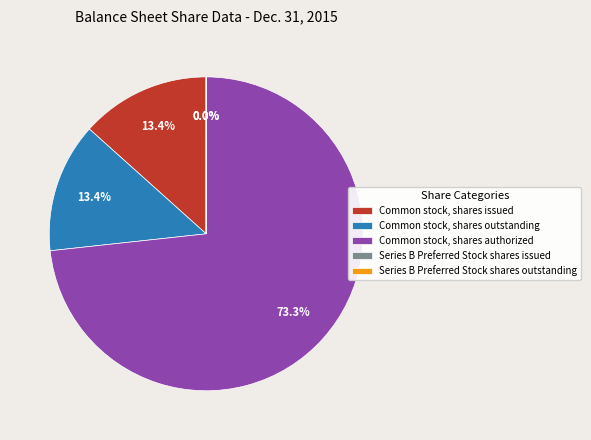

Combined, what portion of the pie is Common stock, shares authorized and Common stock, shares issued?

86.6%